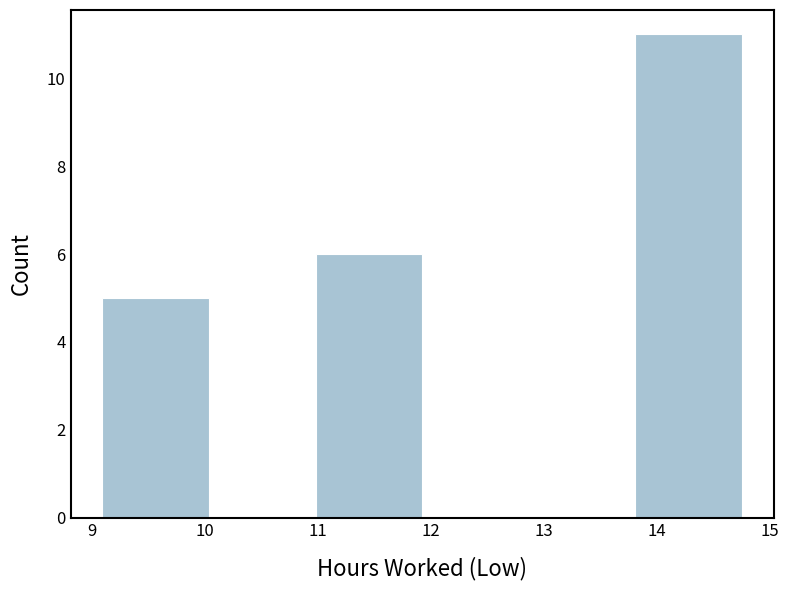

Reading left to right, list every bar in this chart as the range it spans on the x-axis followed by its height. Neither the bar edges nor the heights are printed on the chart, so give them approximately, as read against the axes.

9.1 to 10.0: 5
10.0 to 11.0: 0
11.0 to 11.9: 6
11.9 to 12.9: 0
12.9 to 13.8: 0
13.8 to 14.8: 11